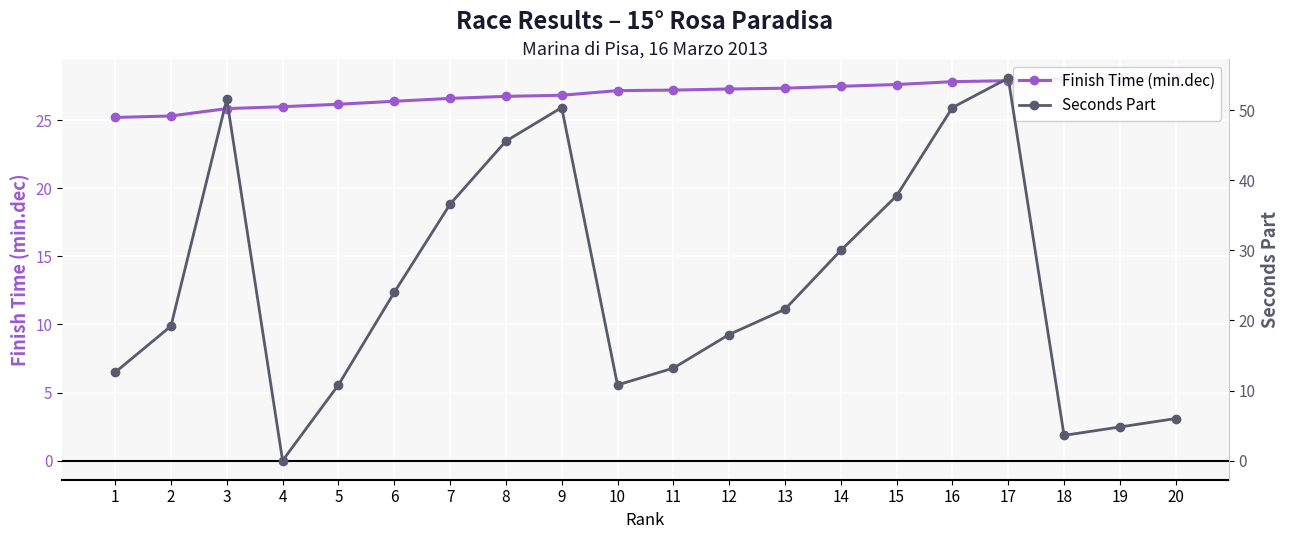

True or false: Seconds Part and Finish Time (min.dec) cross at least once.

True